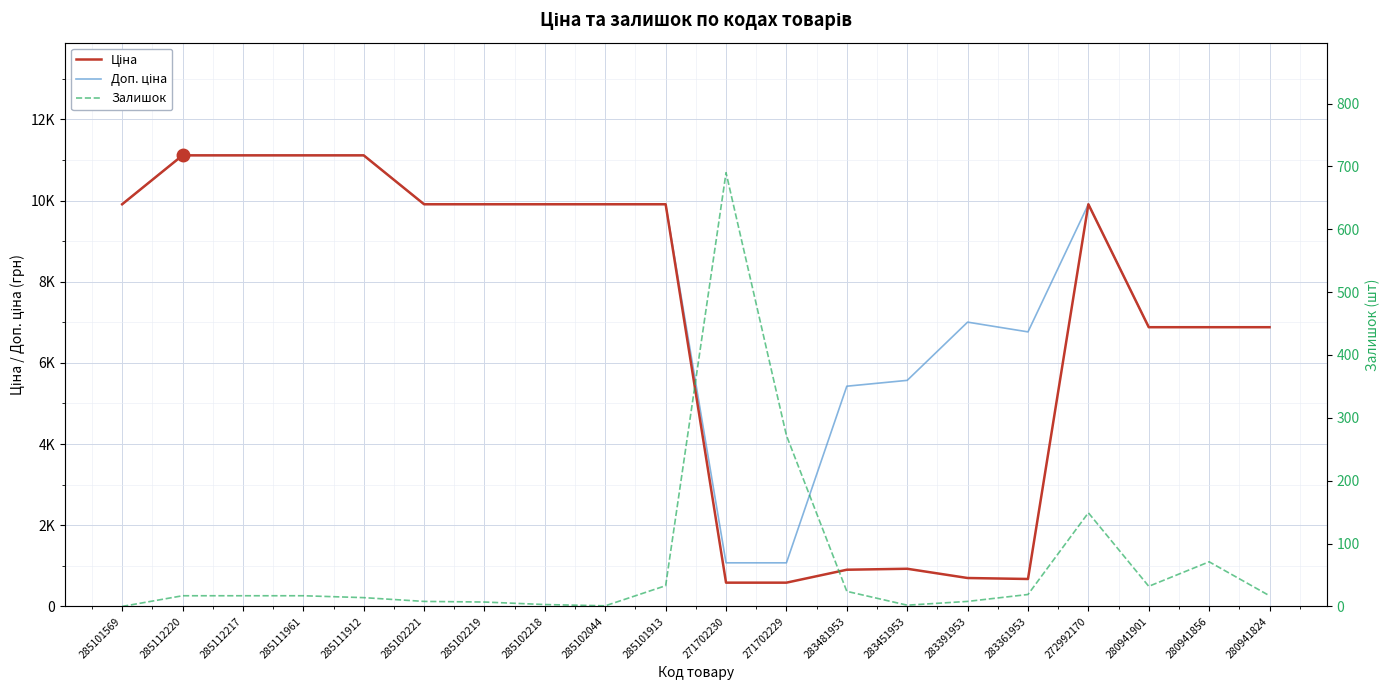

In Залишок, how many points are lower than both neighbors (excluding endpoints)?

3